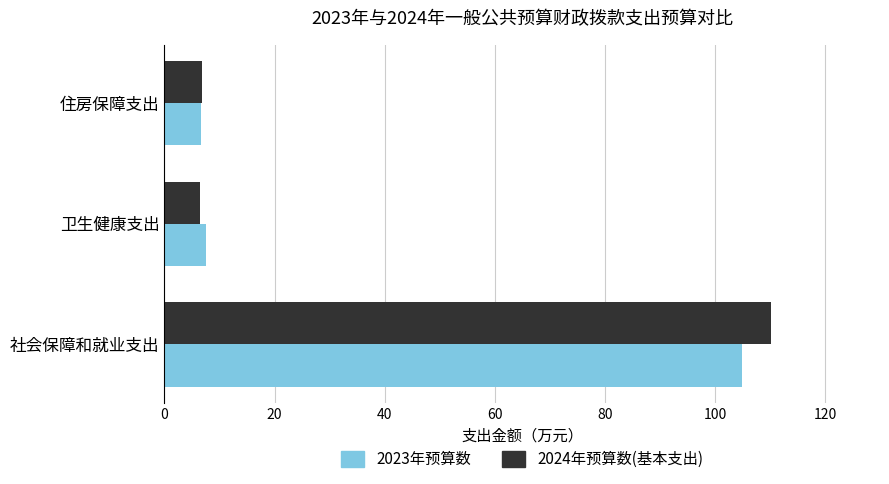

What is the difference between the highest and lowest values at 社会保障和就业支出?

5.3